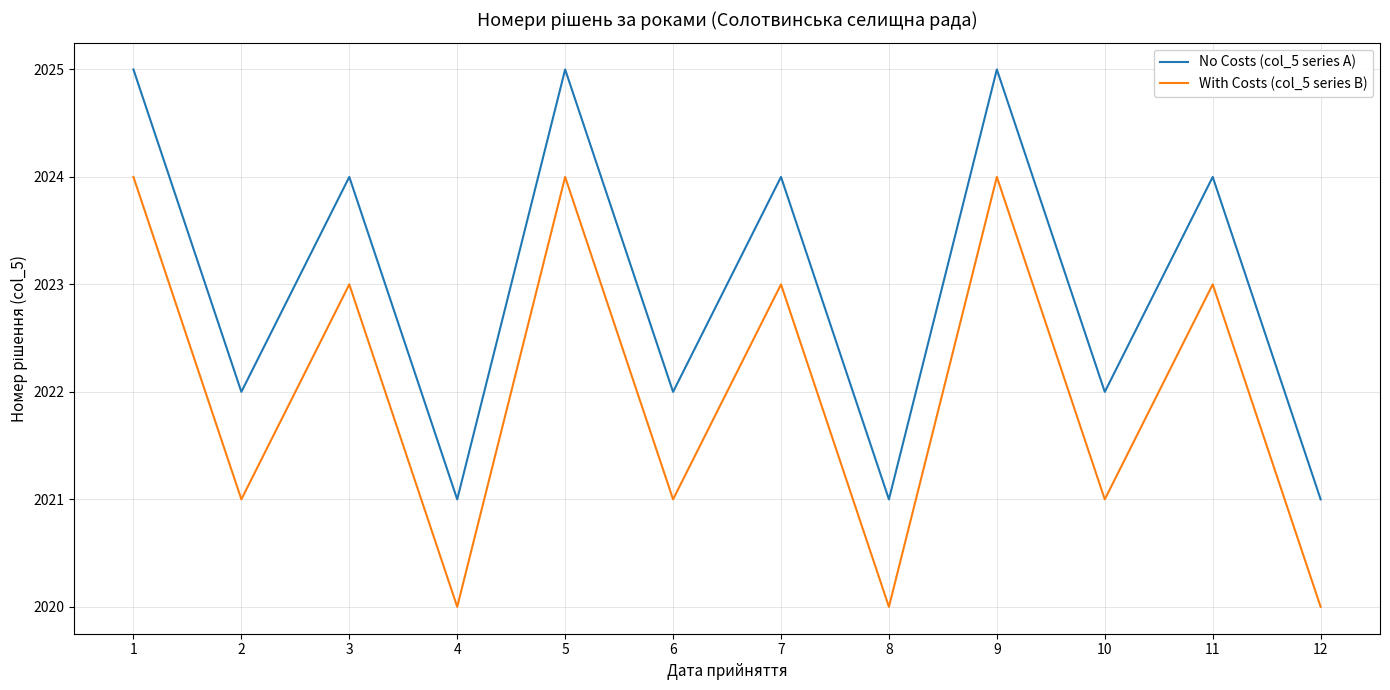

List the series in order of their overall mean, lowest first.

With Costs (col_5 series B), No Costs (col_5 series A)